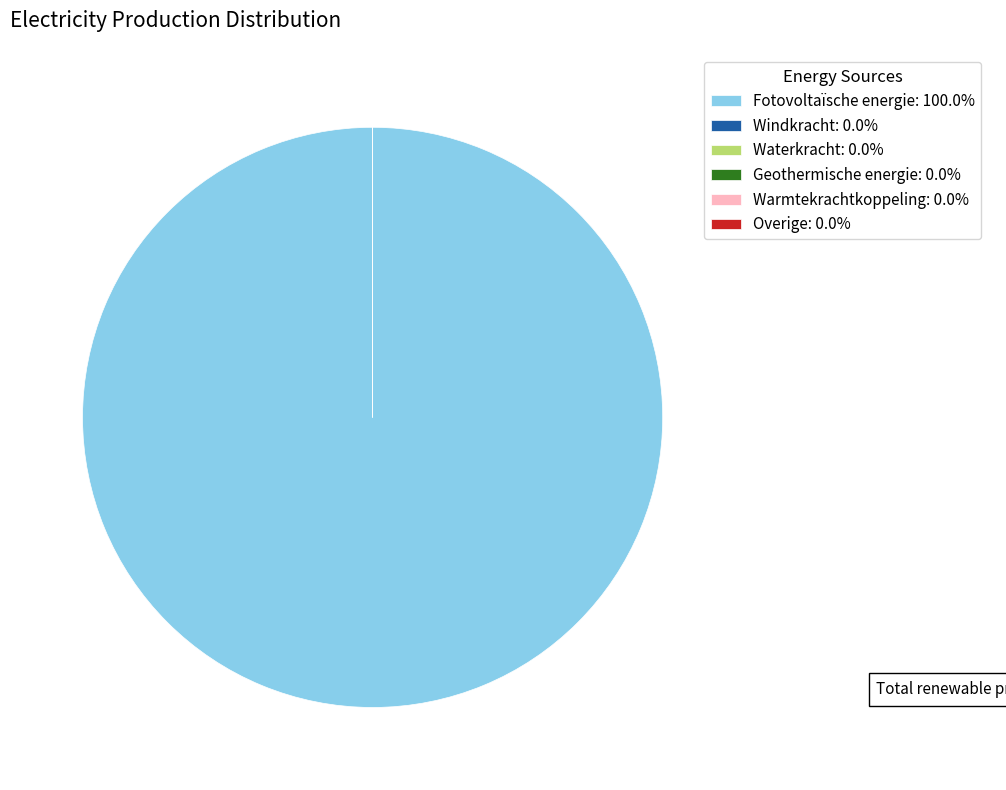

Between Overige and Geothermische energie, which is larger?

Overige